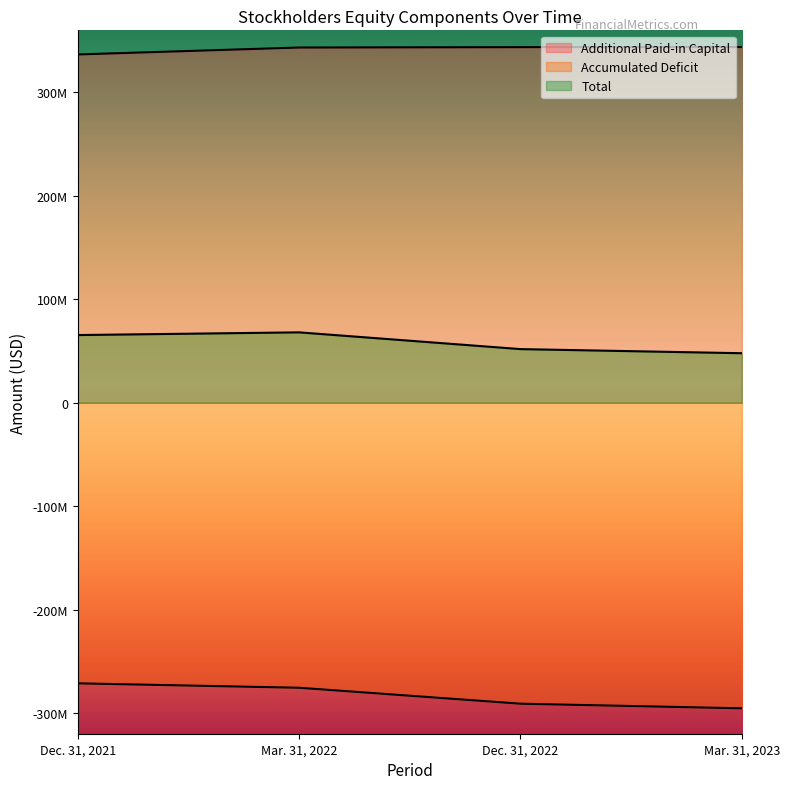

The value of Accumulated Deficit at Mar. 31, 2022 is -275557000. True or false?

True